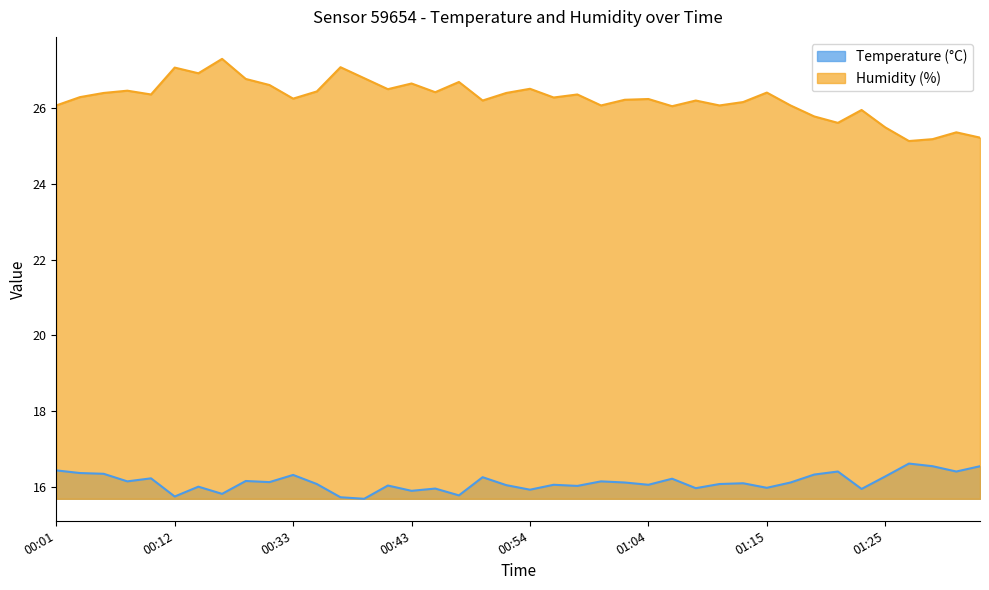

What position from the right is 01:15?

10